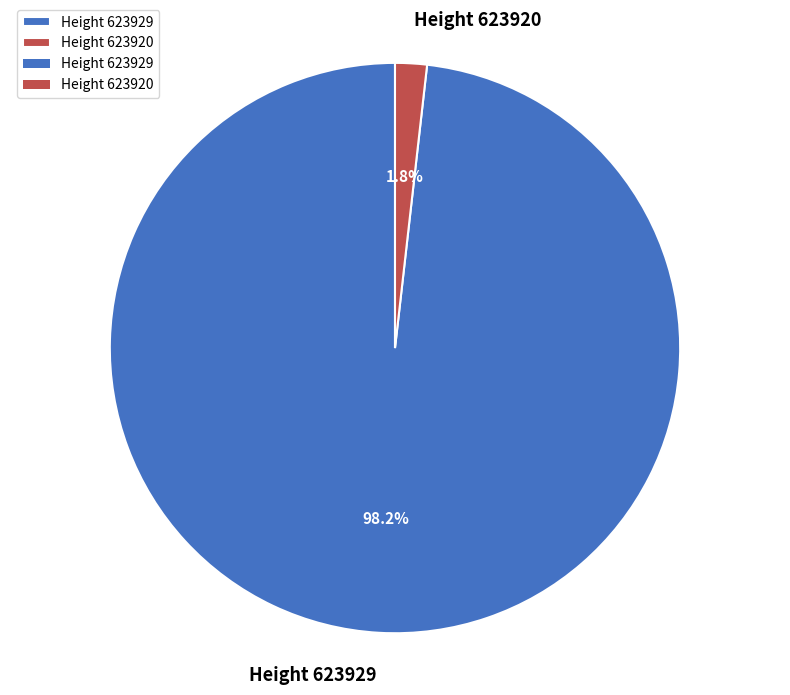

Is there a majority slice in this chart?

Yes